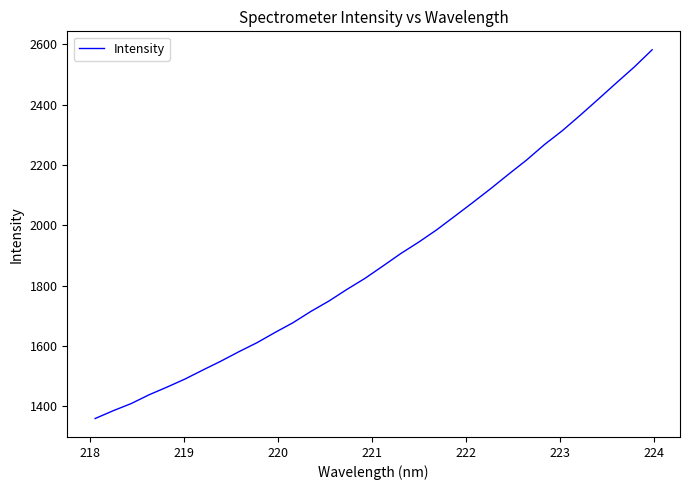

Reading left to right, list all the values displayed in this chart.

1359.9	1385.7	1409.3	1438.6	1464.1	1490.9	1520.9	1550.3	1581.6	1611.3	1645.1	1677.4	1715.1	1749.3	1787.9	1824.2	1865.2	1906.8	1944.7	1985.5	2030.3	2075.5	2121.6	2169.6	2216.6	2268.0	2314.3	2365.7	2418.6	2472.1	2525.0	2582.3